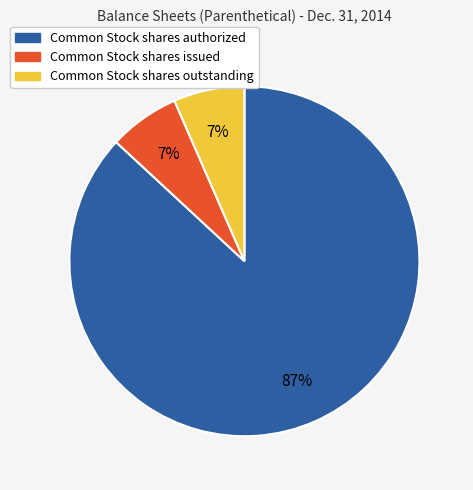

Combined, do Common Stock shares issued and Common Stock shares outstanding account for over 50%?

No